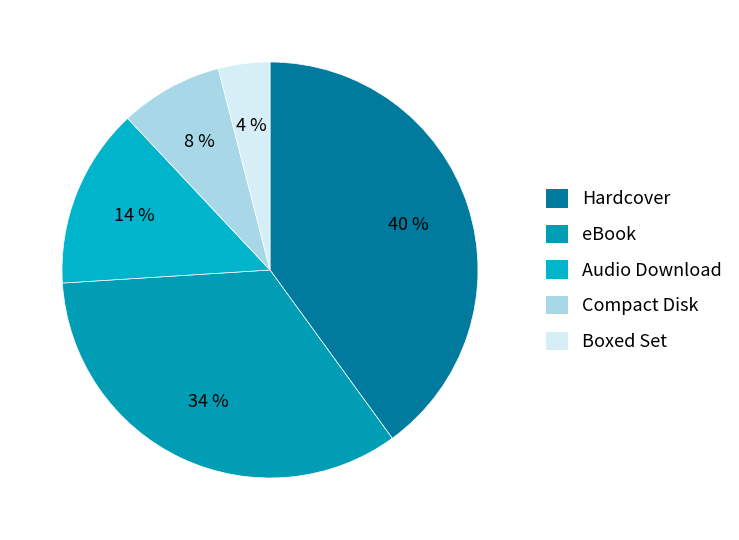

How many segments does this pie chart have?

5